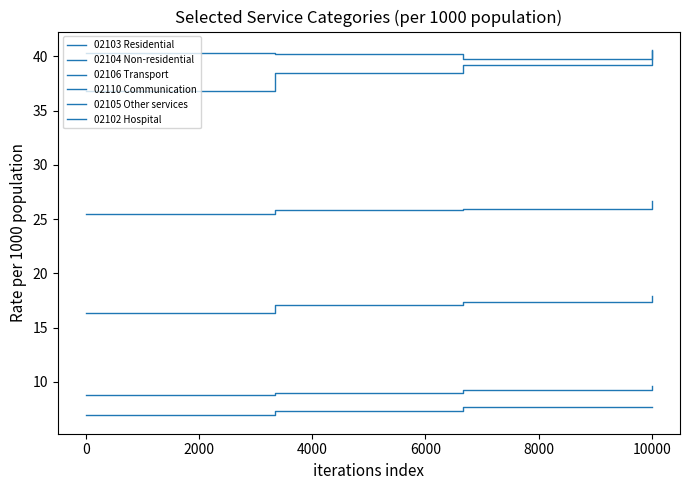

Count the number of categories in the chart.

4